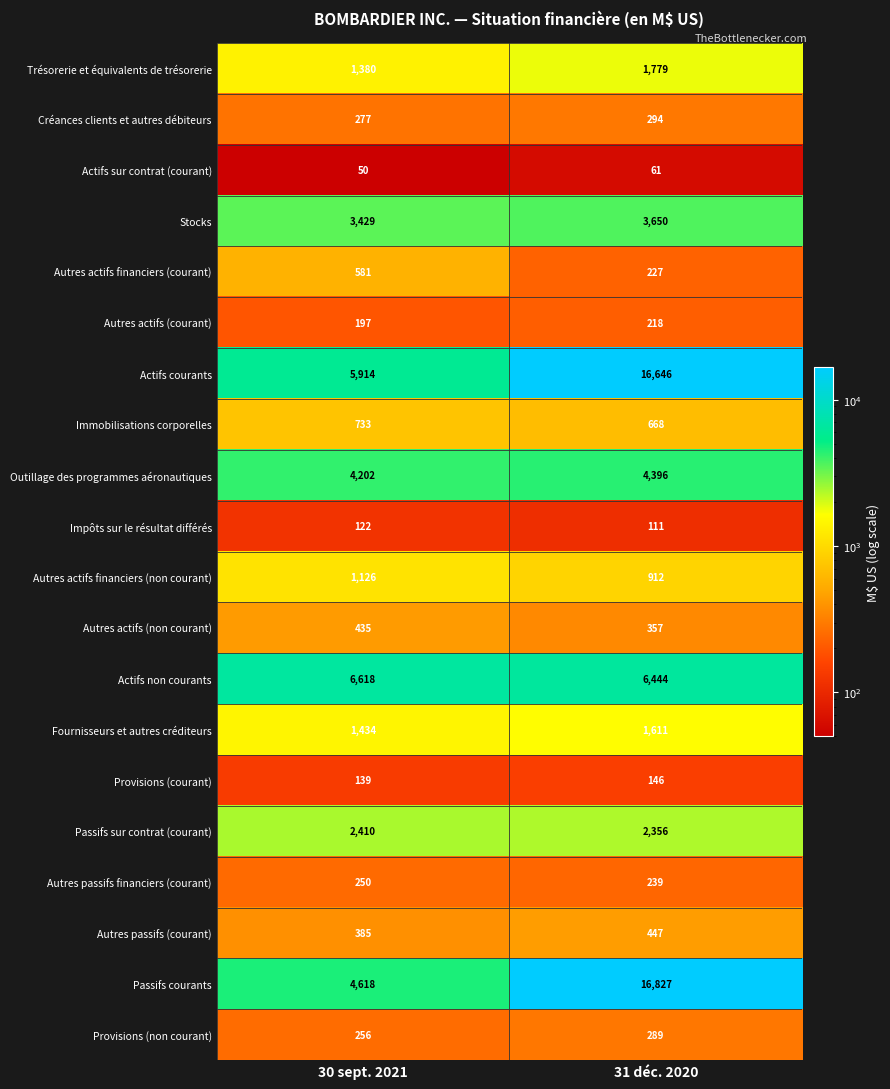

What is the sum of all Autres passifs (courant) values?

832